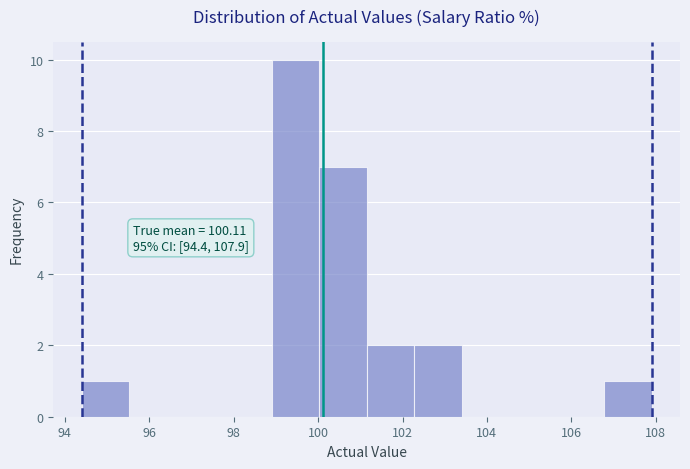

Over which range of the x-axis is the bar tallest?

99.0 to 100.0